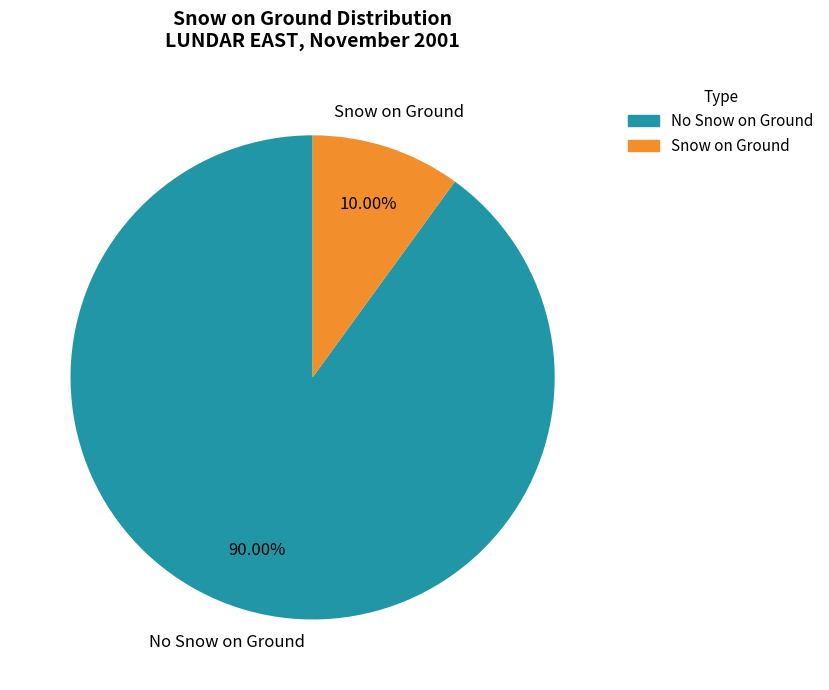

Does any single category account for the majority?

Yes